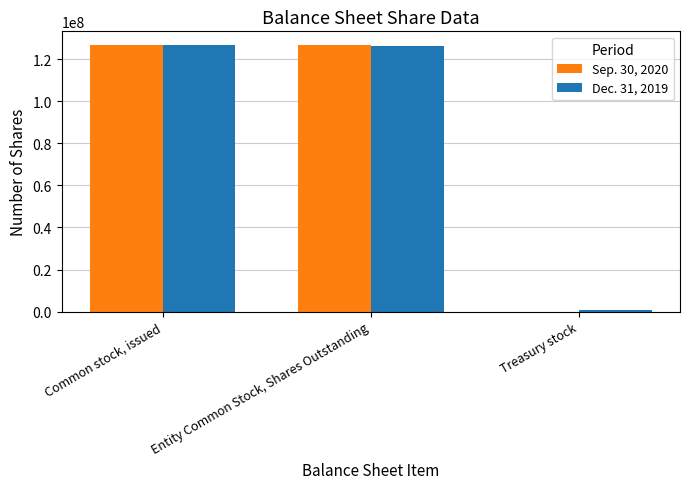

What is the total value across all series at Common stock, issued?

253512632